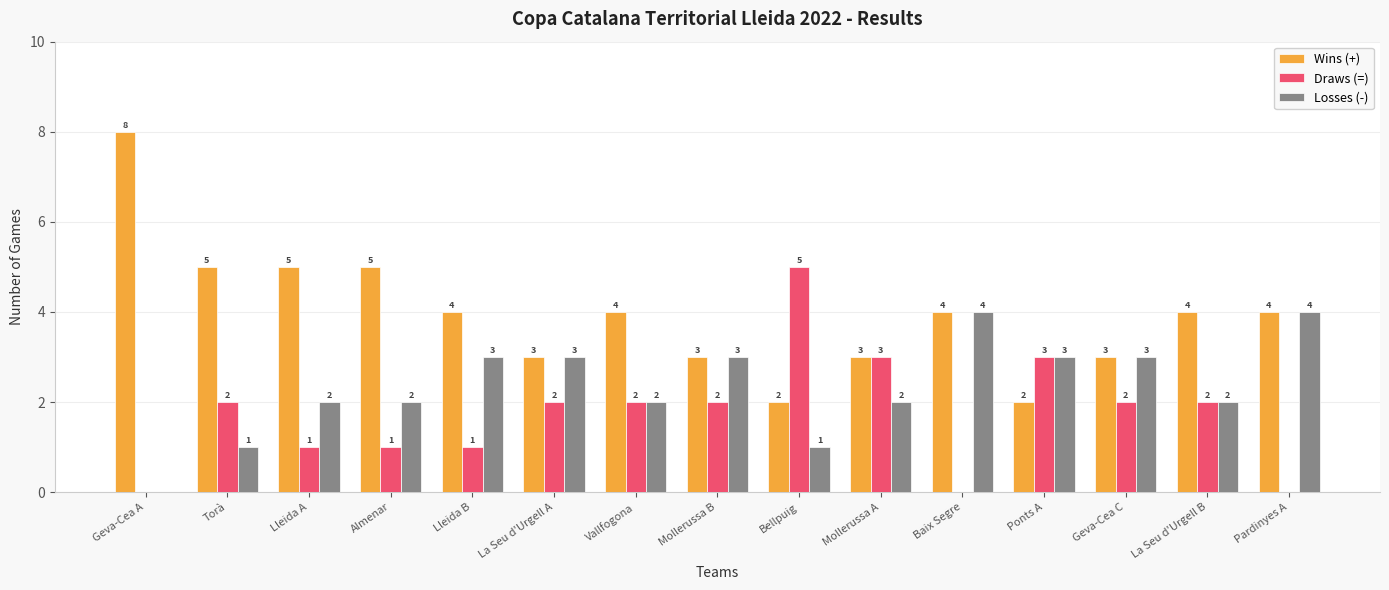

Is it true that Draws (=) equals 2 at Geva-Cea C?

True